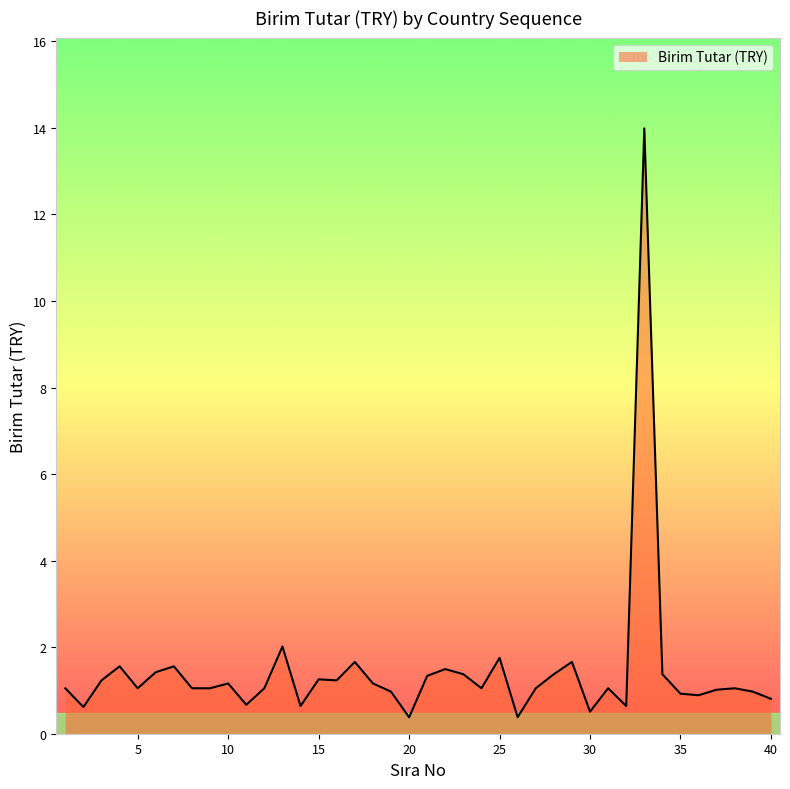

What is the difference between the maximum and minimum values?

13.6